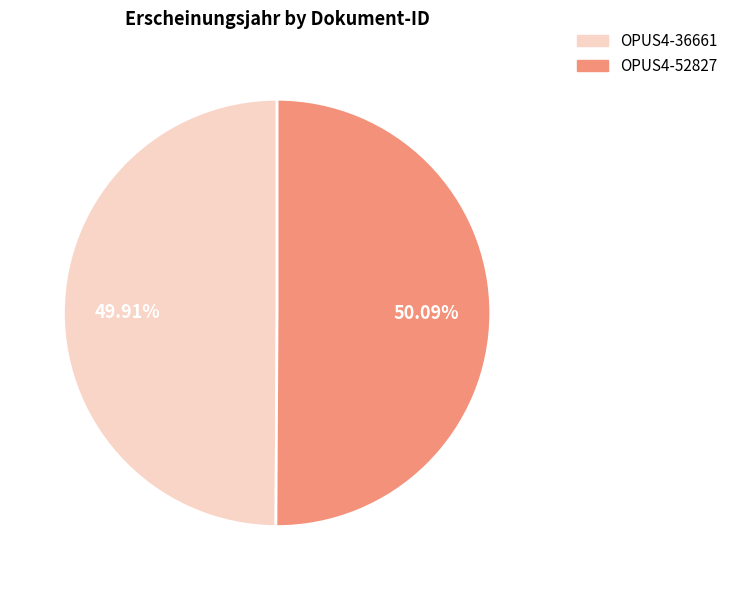

Is there a majority slice in this chart?

Yes